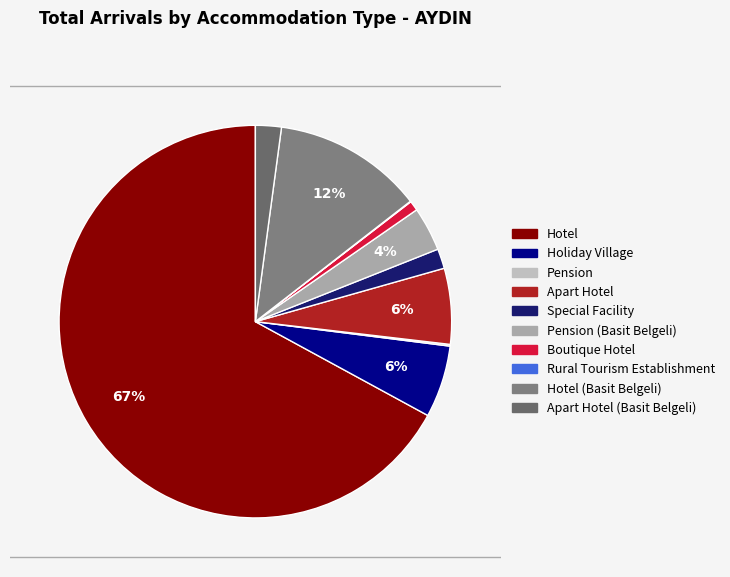

How many slices are in this pie chart?

10